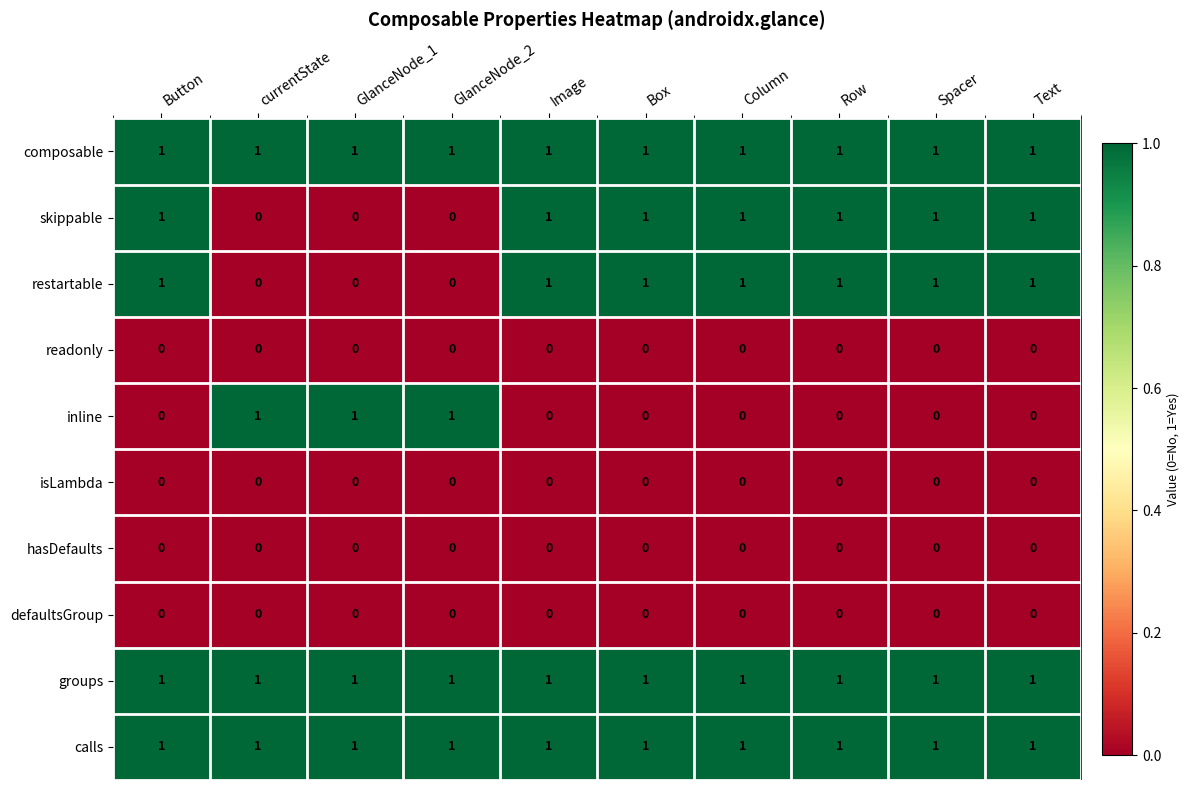

True or false: restartable has a value of 2 at Column.

False